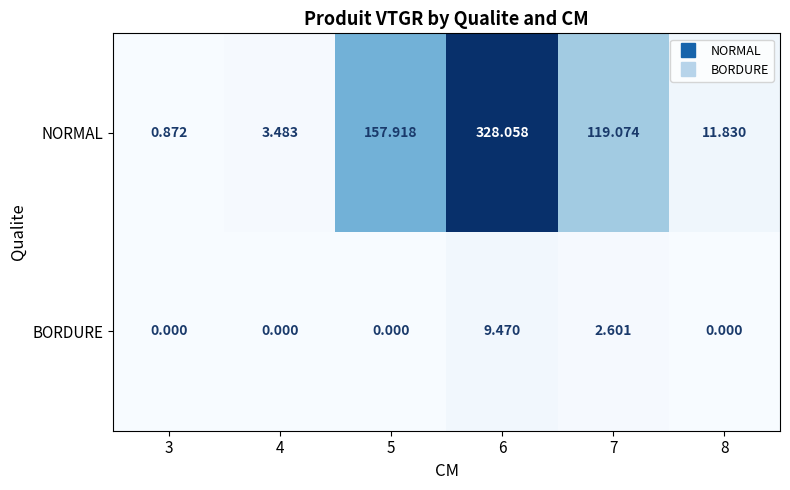

Which series has the largest total across all categories?

NORMAL